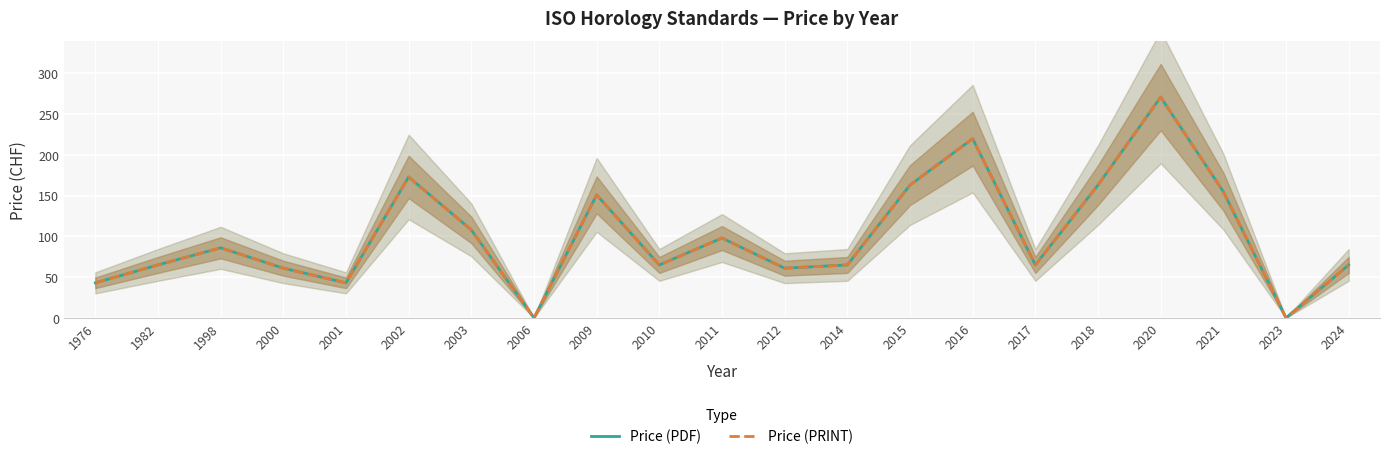

How many values in the Price (PRINT) series exceed 65?

10